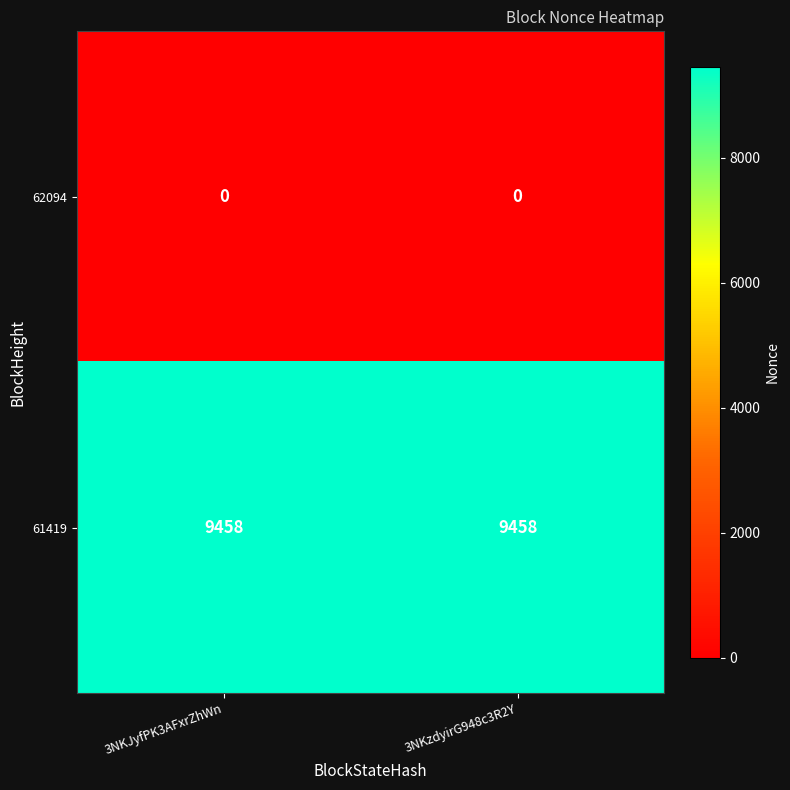

Which series has the largest total across all categories?

61419